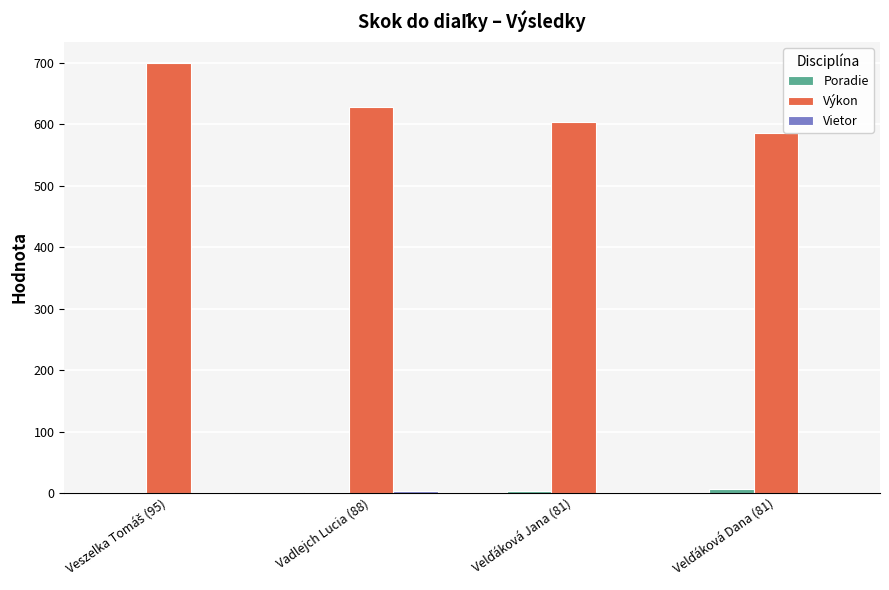

At which label is Výkon closest to 642?

Vadlejch Lucia (88)